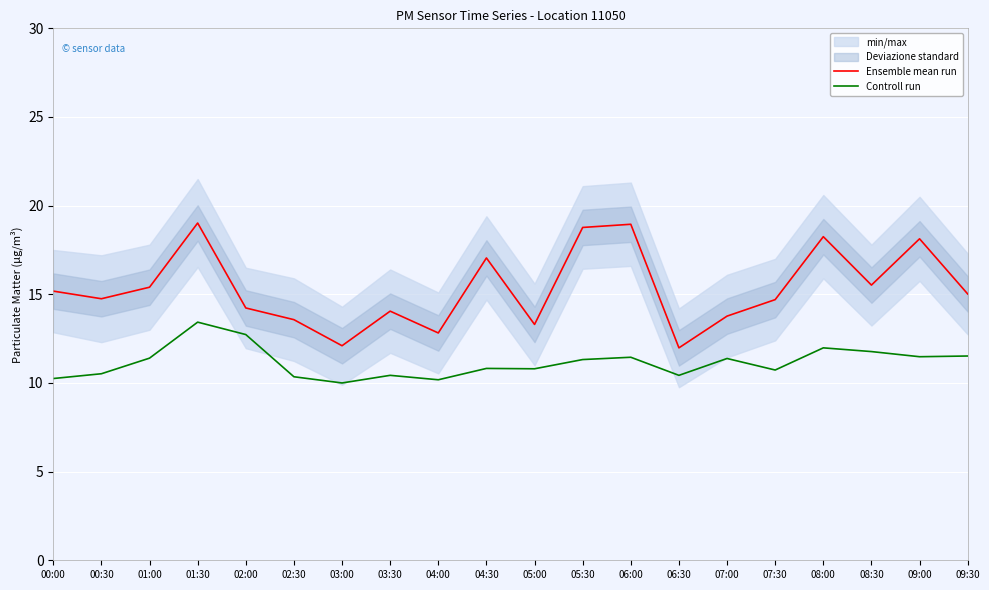

List the series in order of their peak value, highest first.

Ensemble mean run, Controll run